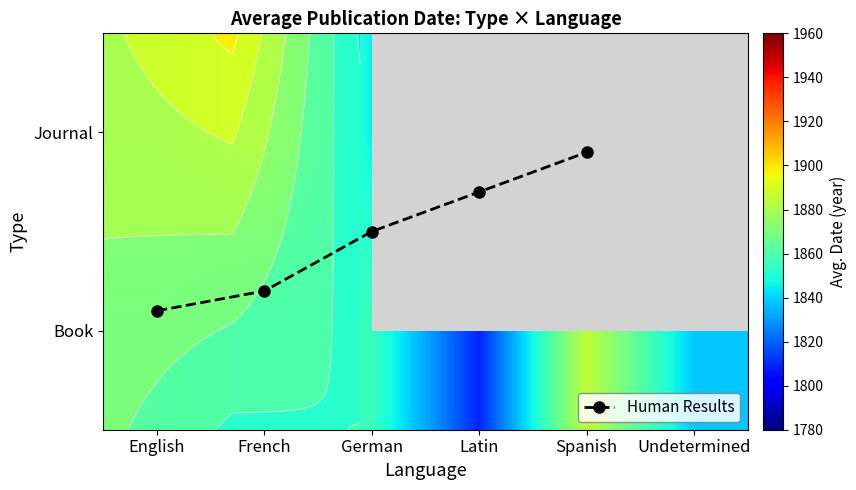

What is the highest value of the Journal series?

1896